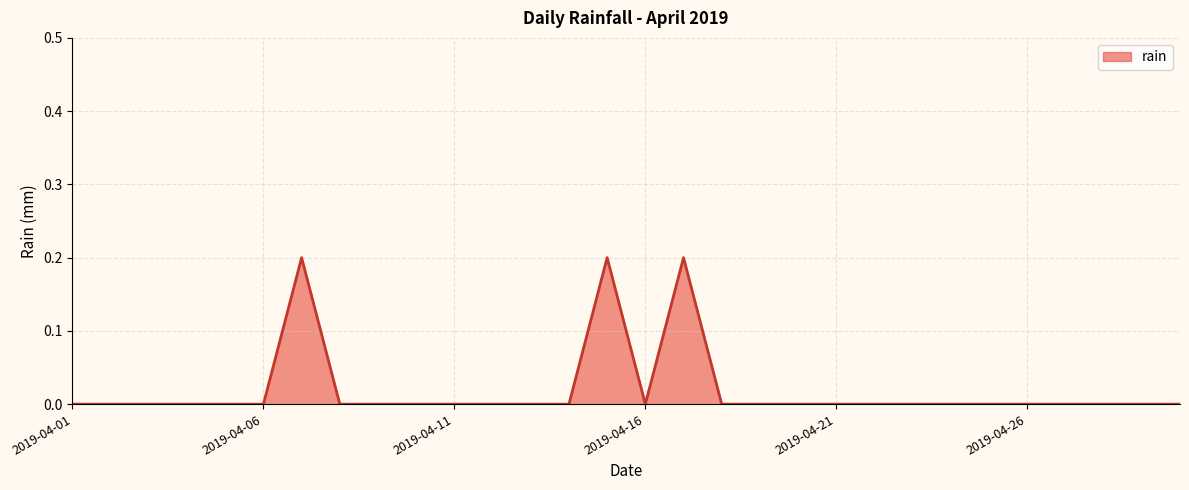

How many points are higher than both their immediate neighbors (excluding endpoints)?

3